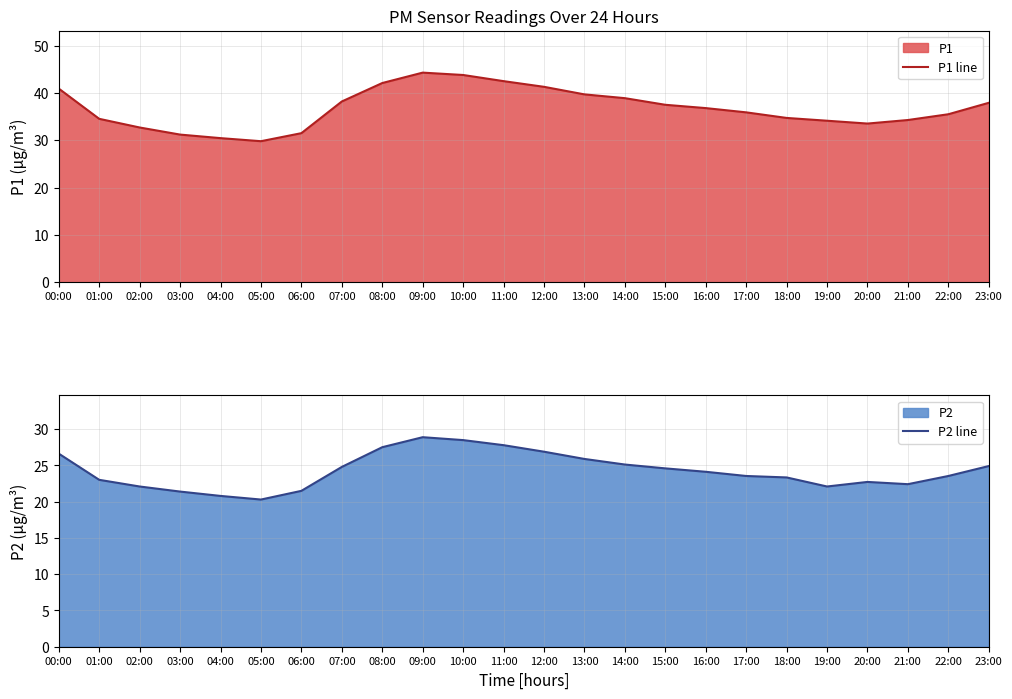

True or false: P2 line has more than 1 interior local peaks.

True